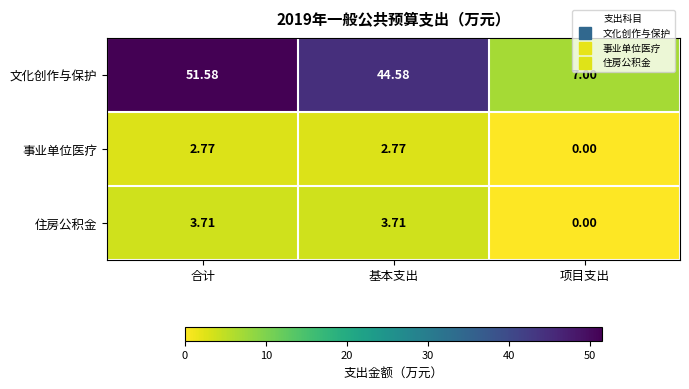

At which category is the sum across all series the highest?

合计